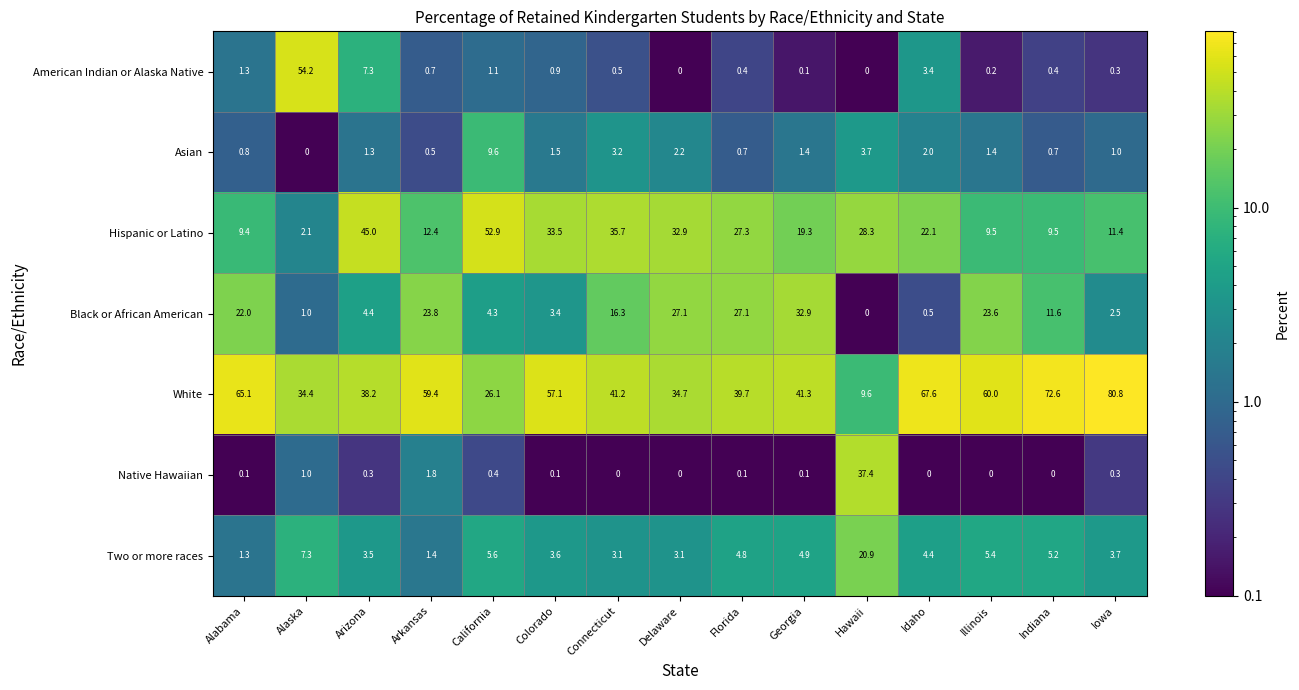

Rank the series at Arkansas from lowest to highest value.

Asian, American Indian or Alaska Native, Two or more races, Native Hawaiian, Hispanic or Latino, Black or African American, White